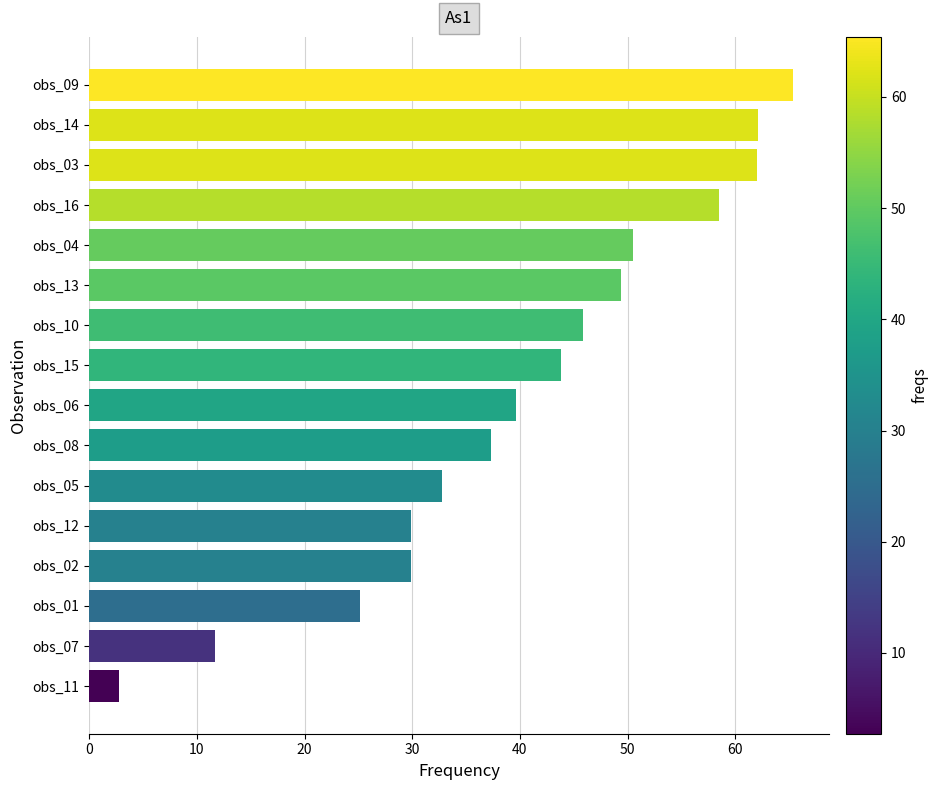

Is it true that the value at obs_16 is 14.0?

False